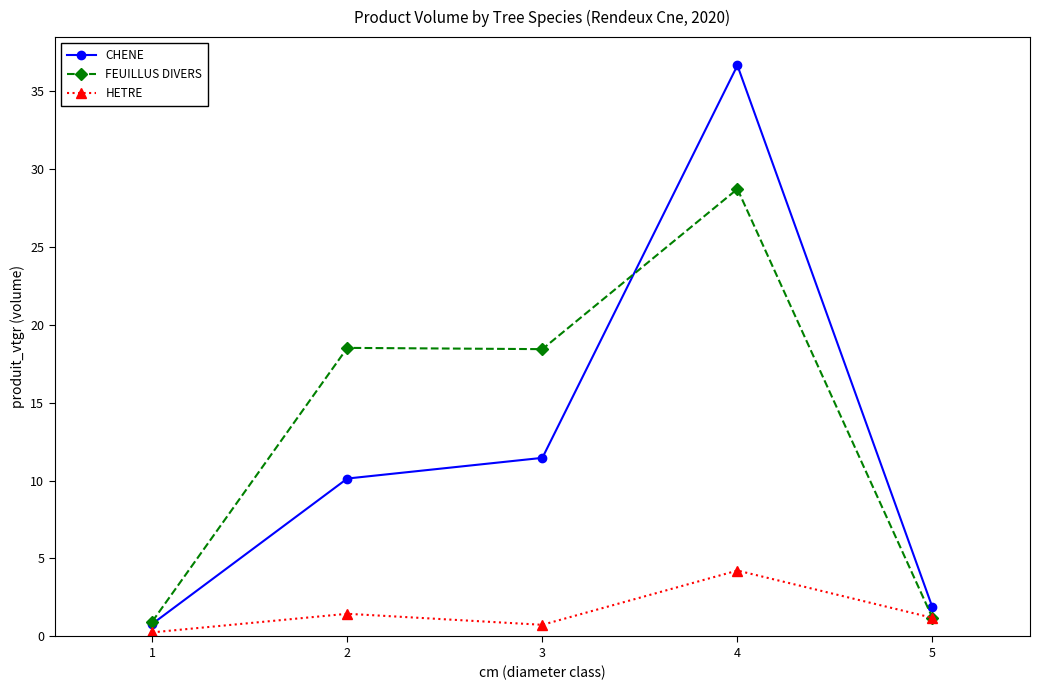

Rank the series by their maximum value, from highest to lowest.

CHENE, FEUILLUS DIVERS, HETRE